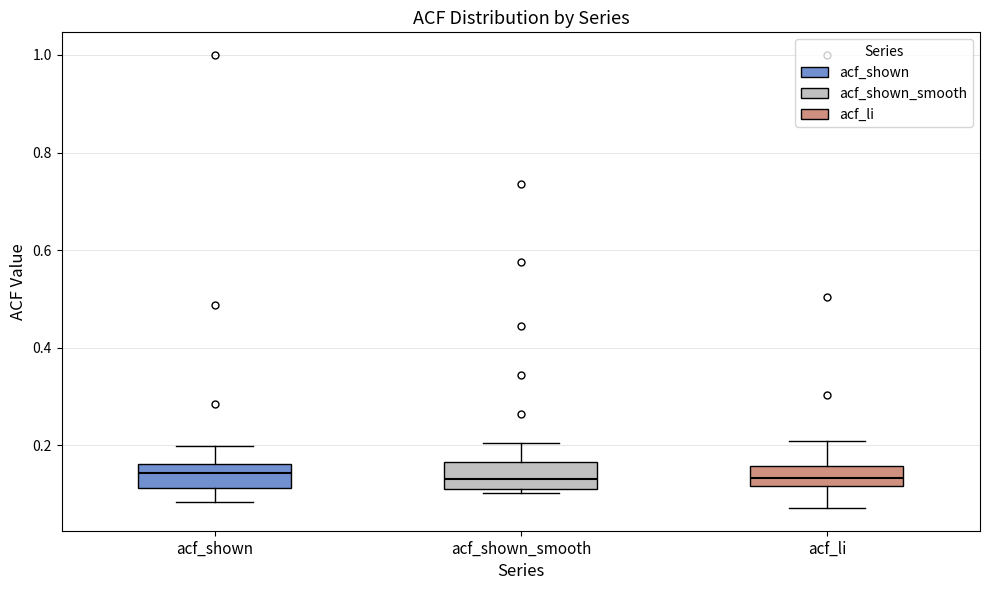

Where is the upper edge of the box for acf_shown on the y-axis? The values are not printed on the chart, so give them approximately, as read against the axis.

0.16